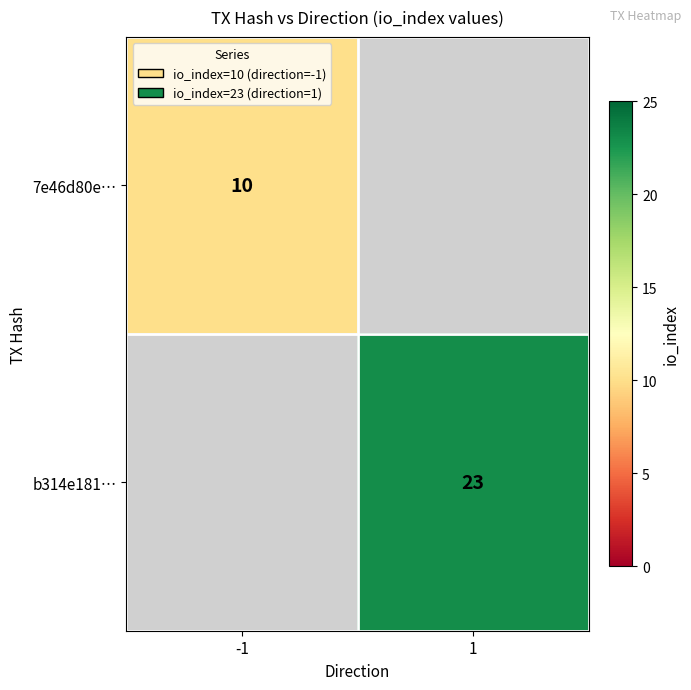

Count the number of categories in the chart.

2